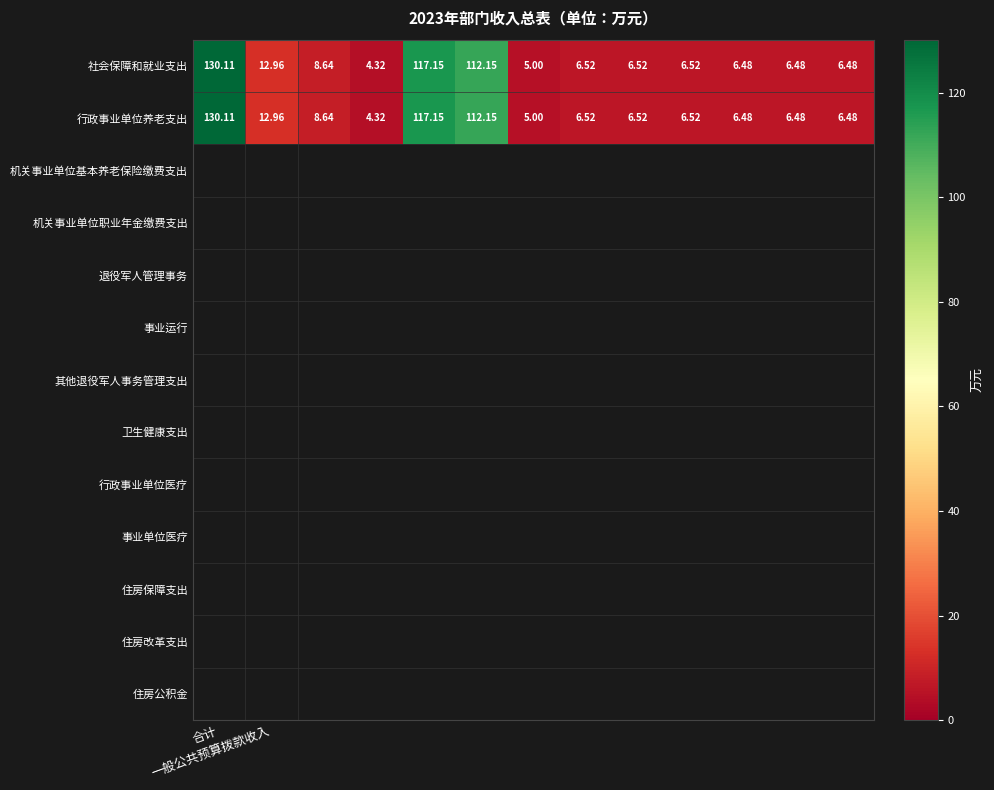

What is the greatest value displayed?

130.1